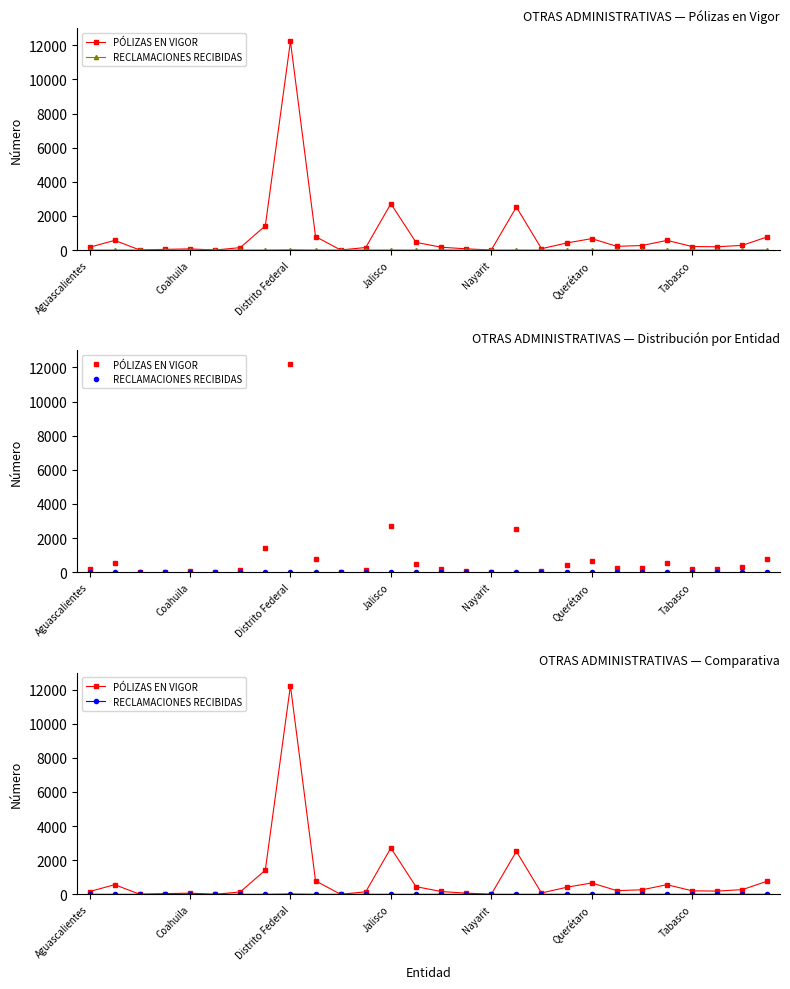

Reading left to right, list all the values displayed in this chart.

PÓLIZAS EN VIGOR: 164	566	3	40	67	1	141	1418	12230	790	2	148	2716	452	166	70	2	2518	79	413	668	217	264	565	206	191	275	775
RECLAMACIONES RECIBIDAS: 0	0	0	0	0	0	0	0	18	0	0	0	1	0	1	0	0	1	0	1	0	0	0	1	0	0	0	0